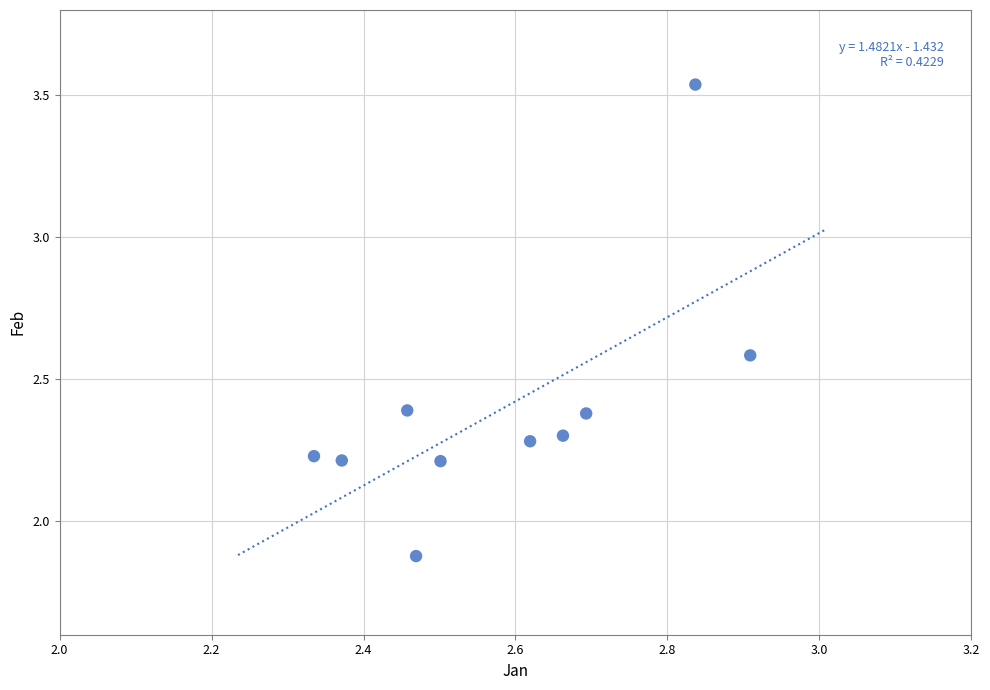

What is the average Y value?

2.4